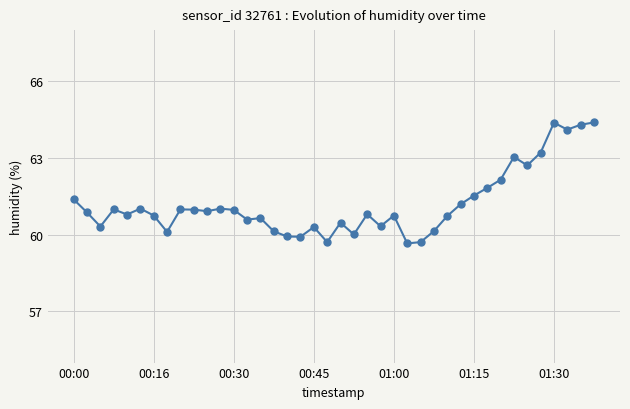

True or false: there are more than 2 points higher than both neighbors.

True